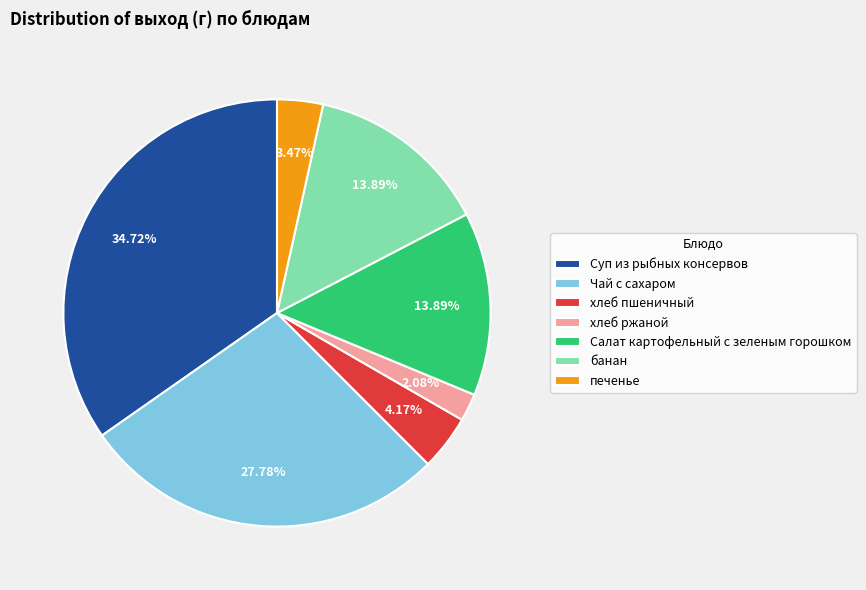

To the nearest percent, what percentage of the pie is Суп из рыбных консервов?

35%